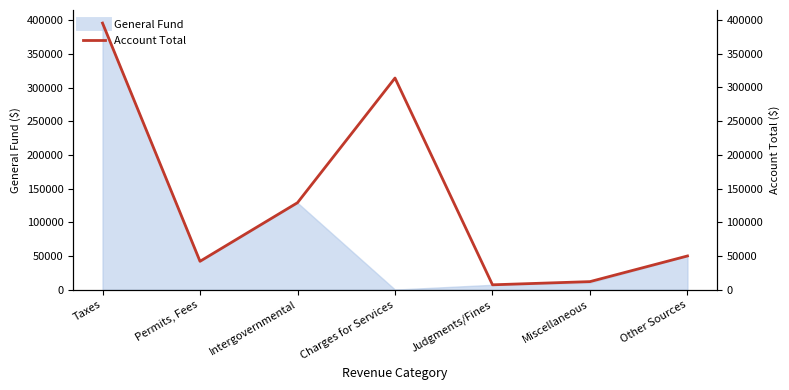

Between Taxes and Miscellaneous, which is larger?

Taxes